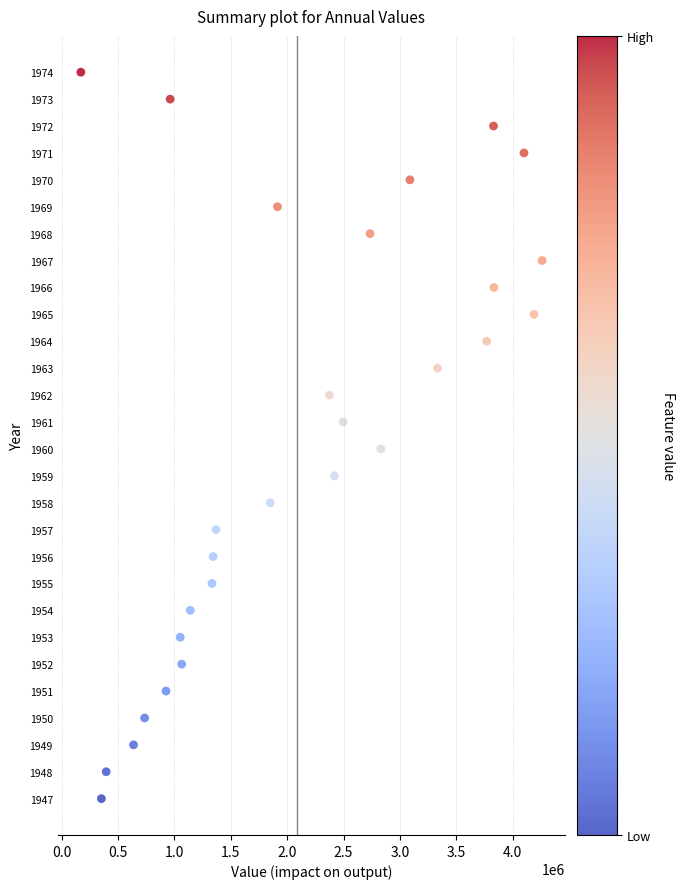

What is the range of X values (max minus min)?

4089620